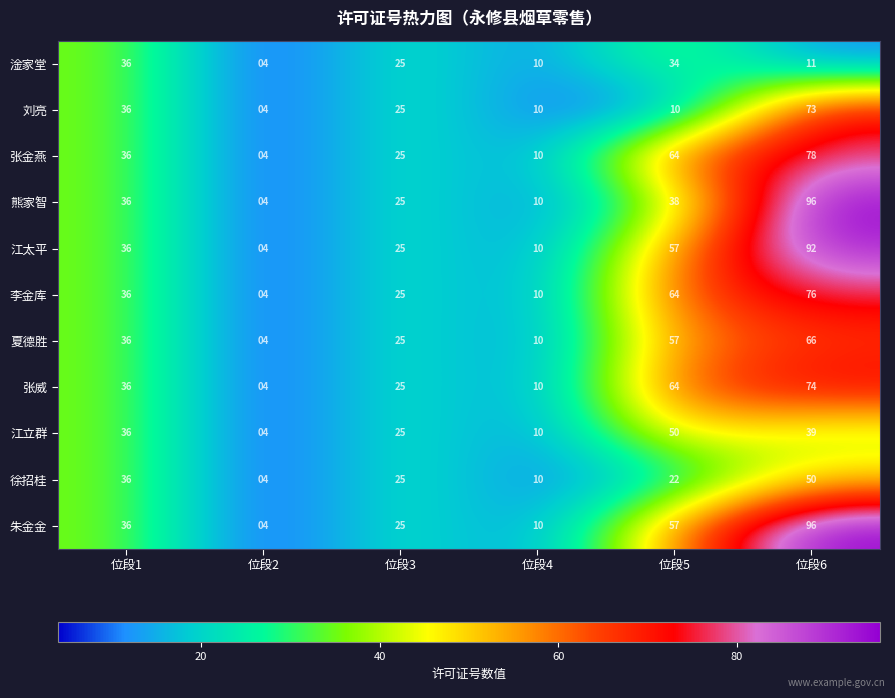

What is the difference between the highest and lowest values at 位段6?

85